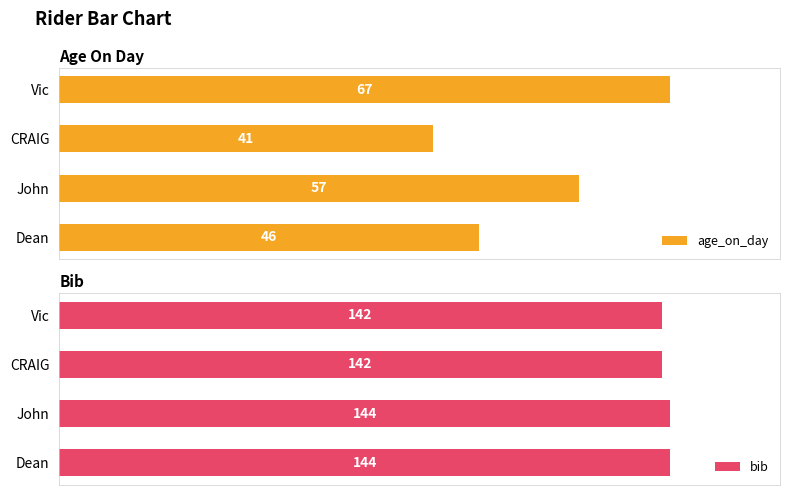

What is the value of the bib bar at the 1st from the left?

142